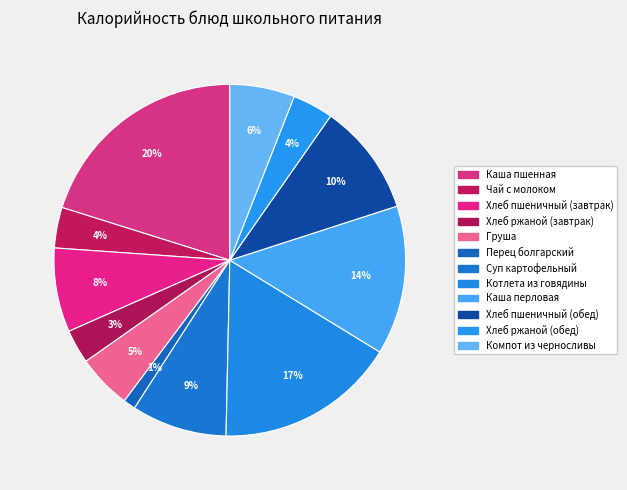

The Хлеб пшеничный (обед) slice represents 22% of the pie. True or false?

False